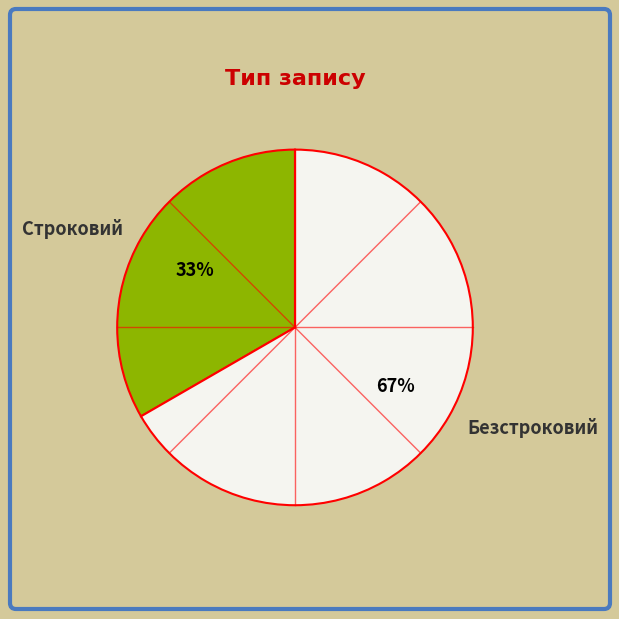

To the nearest percent, what is the average slice percentage?

50%